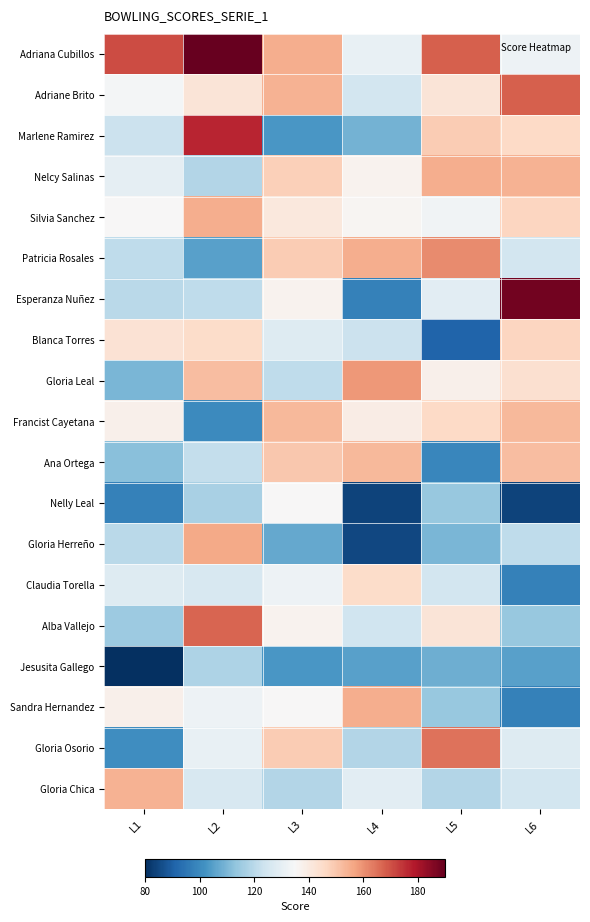

At which category is the sum across all series the highest?

L2